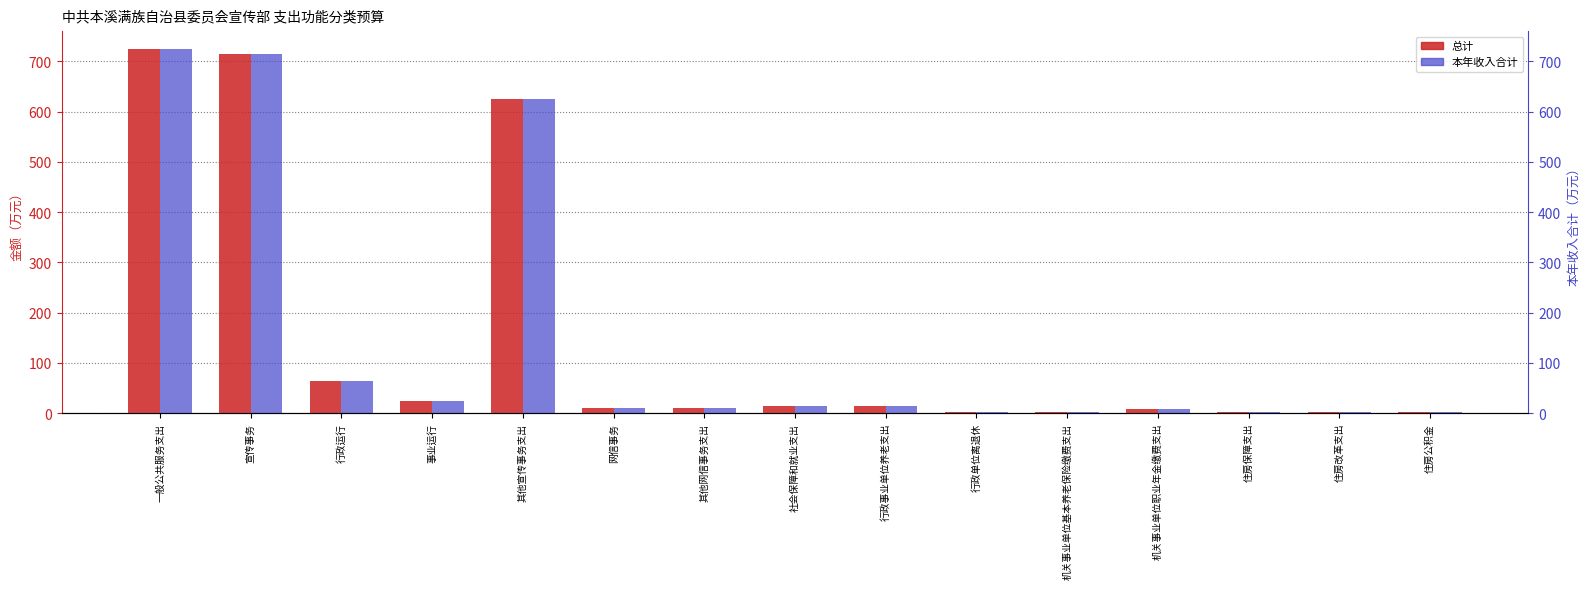

How many bars are there in each group?

2